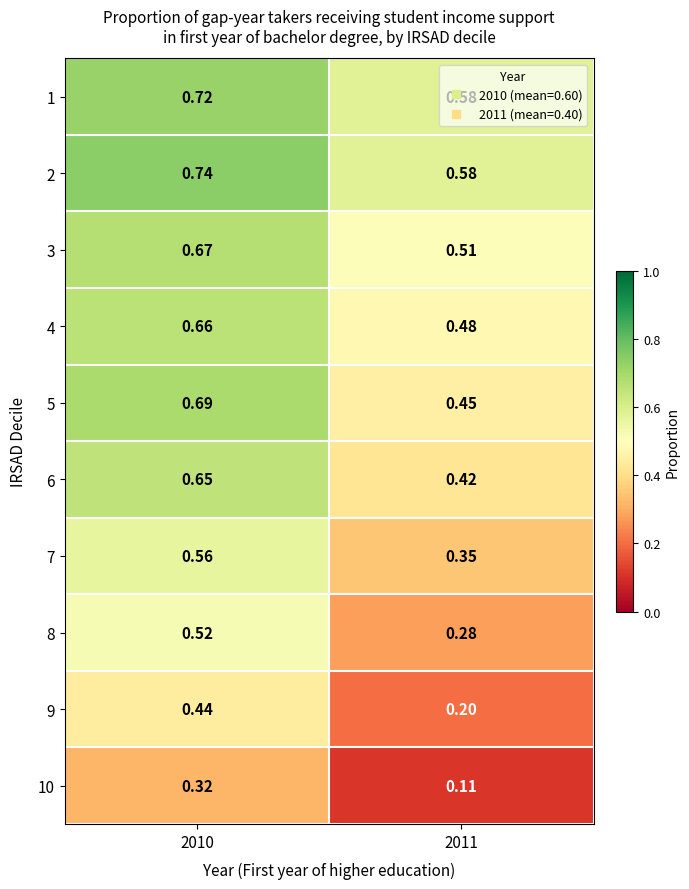

Is the value of 6 at 2010 greater than the value of 8 at 2010?

Yes